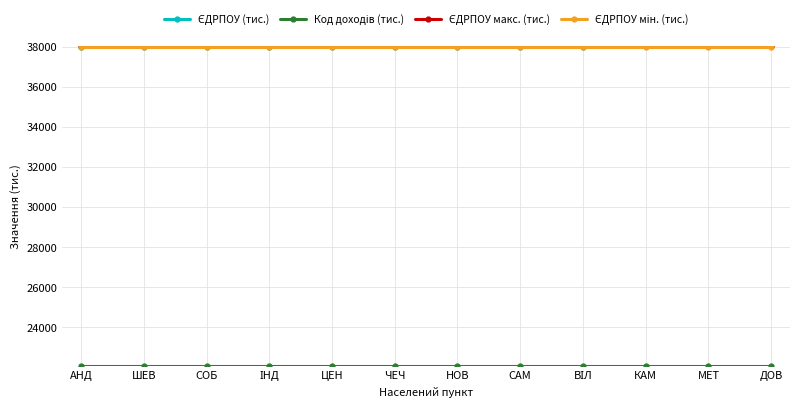

What is the total value across all series at ШЕВ?

136091.1